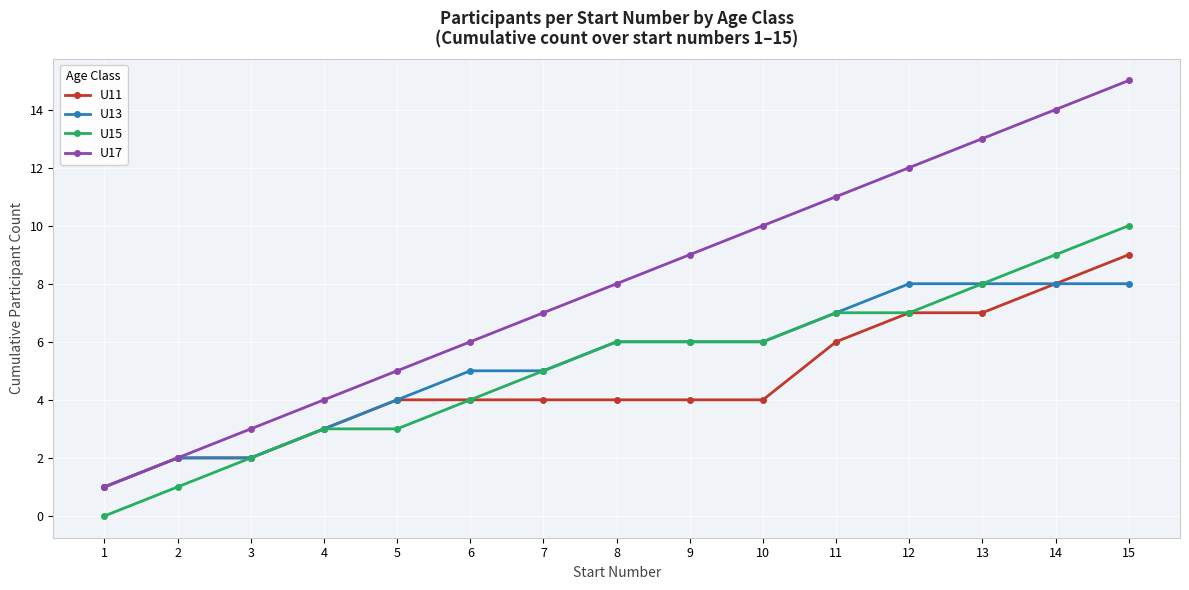

List the series in order of their peak value, highest first.

U17, U15, U11, U13